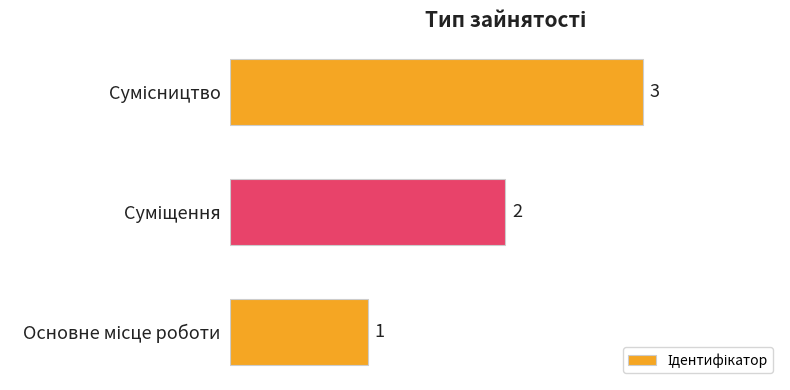

How many values are between 1 and 3?

3